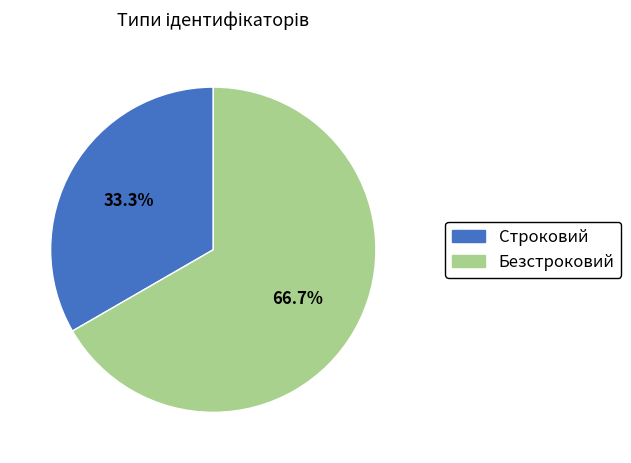

What is the total percentage of Строковий and Безстроковий?

100.0%